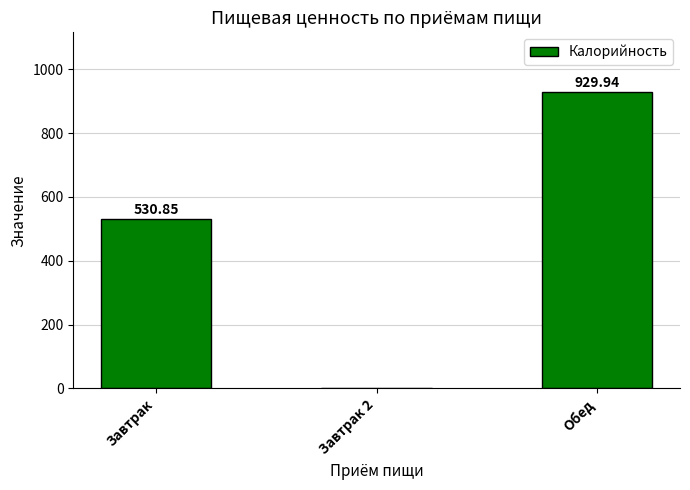

Where is the data nearest to the value 464?

Завтрак